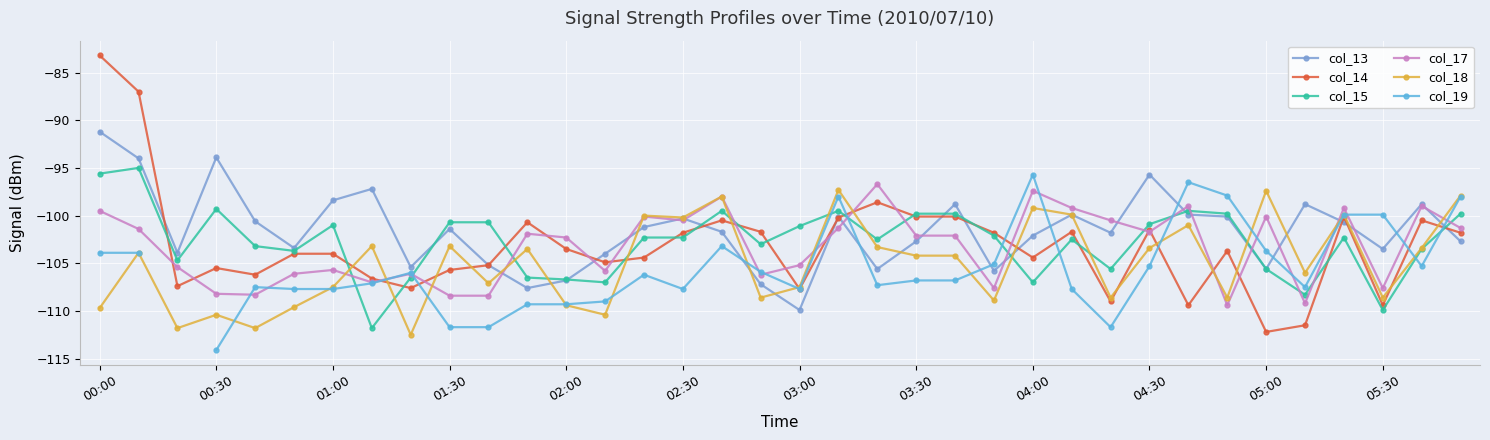

True or false: col_15 has a value of -161.6 at 04:30.

False